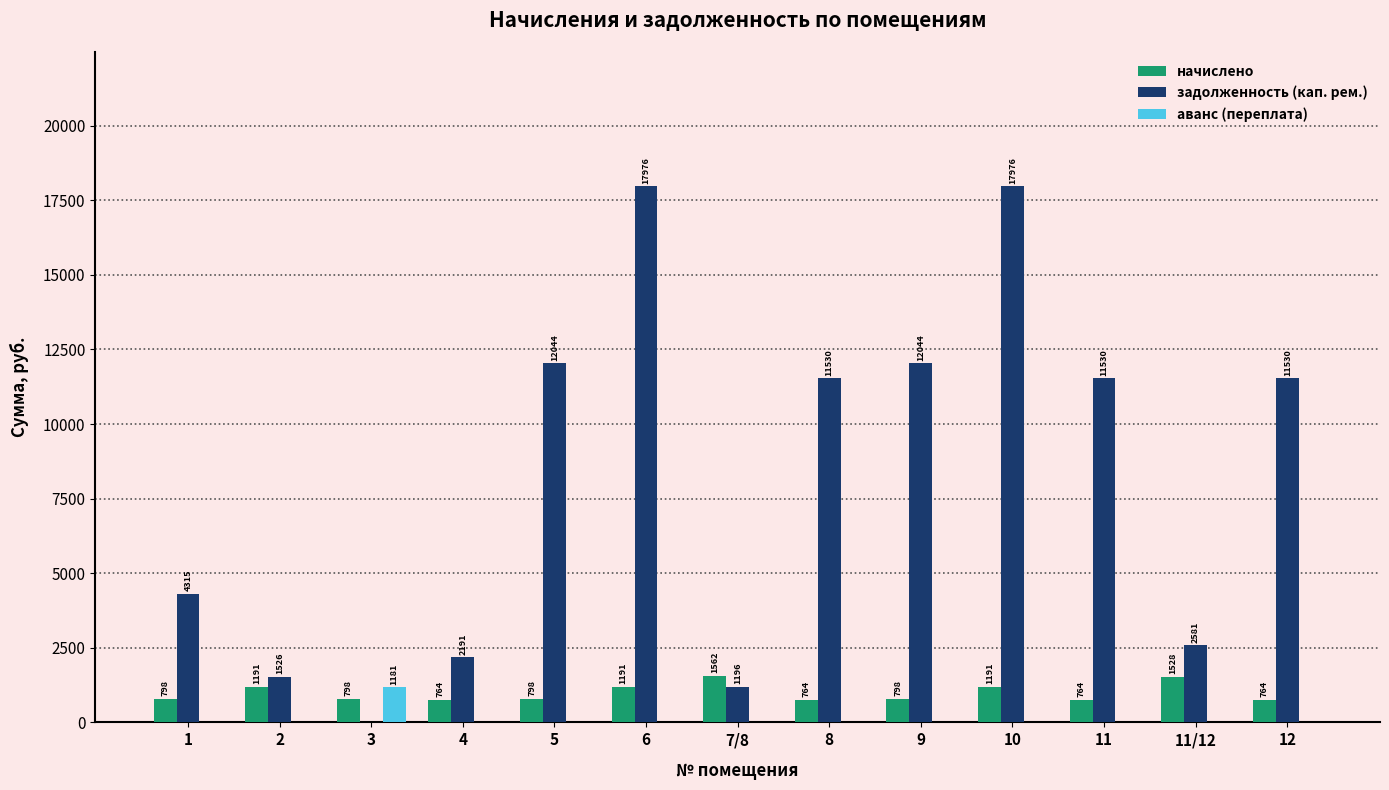

What is the total value across all series at 6?

19166.7